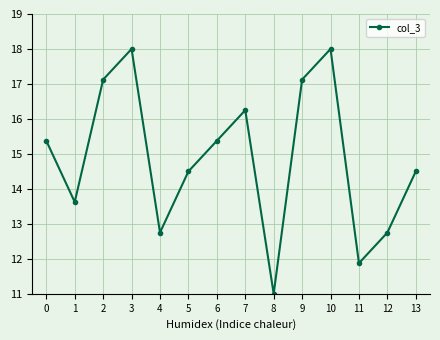

The value at 11 is 11.9. True or false?

True